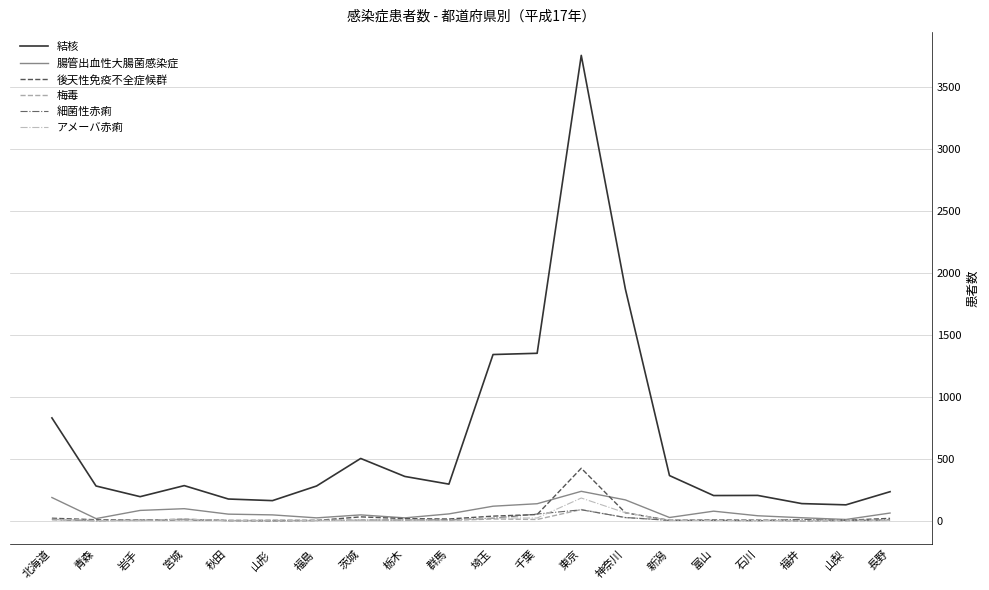

At which category is the sum across all series the highest?

東京